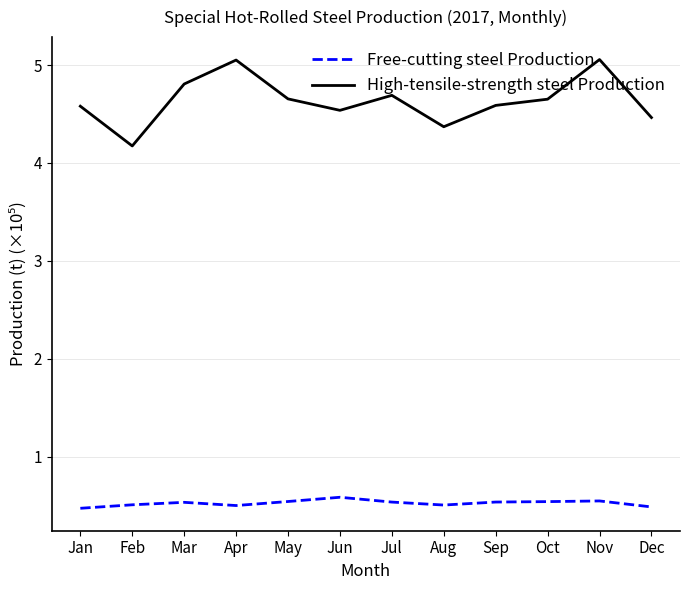

Rank the series by their maximum value, from highest to lowest.

High-tensile-strength steel Production, Free-cutting steel Production